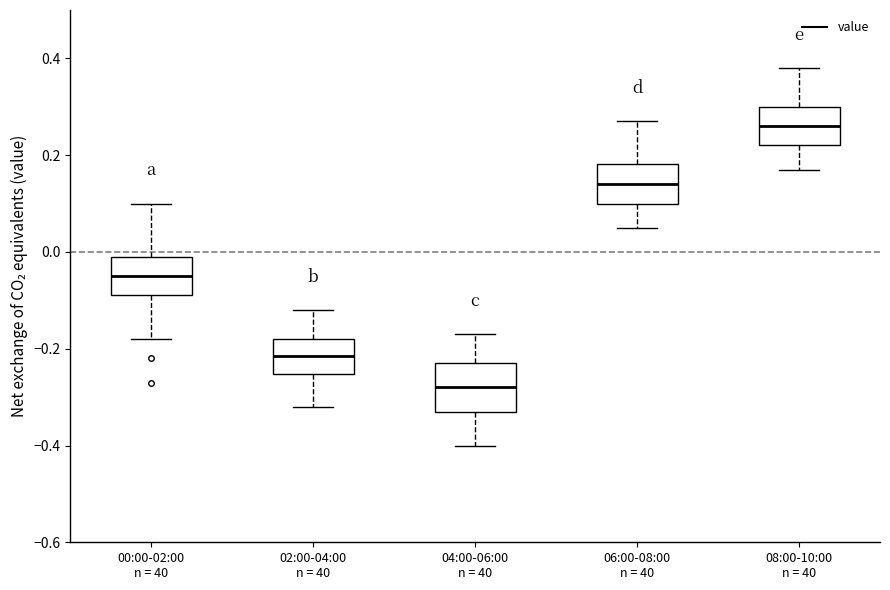

Reading left to right, read every box against the y-axis: the position of its median line, the range the box covers, and the ends of its whiskers. The values are not printed on the chart, so give them approximately, as read against the axis.

00:00-02:00 n = 40: median -0.04, box -0.08 to 0.00, whiskers -0.18 to 0.10
02:00-04:00 n = 40: median -0.22, box -0.26 to -0.18, whiskers -0.32 to -0.12
04:00-06:00 n = 40: median -0.28, box -0.32 to -0.22, whiskers -0.40 to -0.16
06:00-08:00 n = 40: median 0.14, box 0.10 to 0.18, whiskers 0.06 to 0.28
08:00-10:00 n = 40: median 0.26, box 0.22 to 0.30, whiskers 0.18 to 0.38